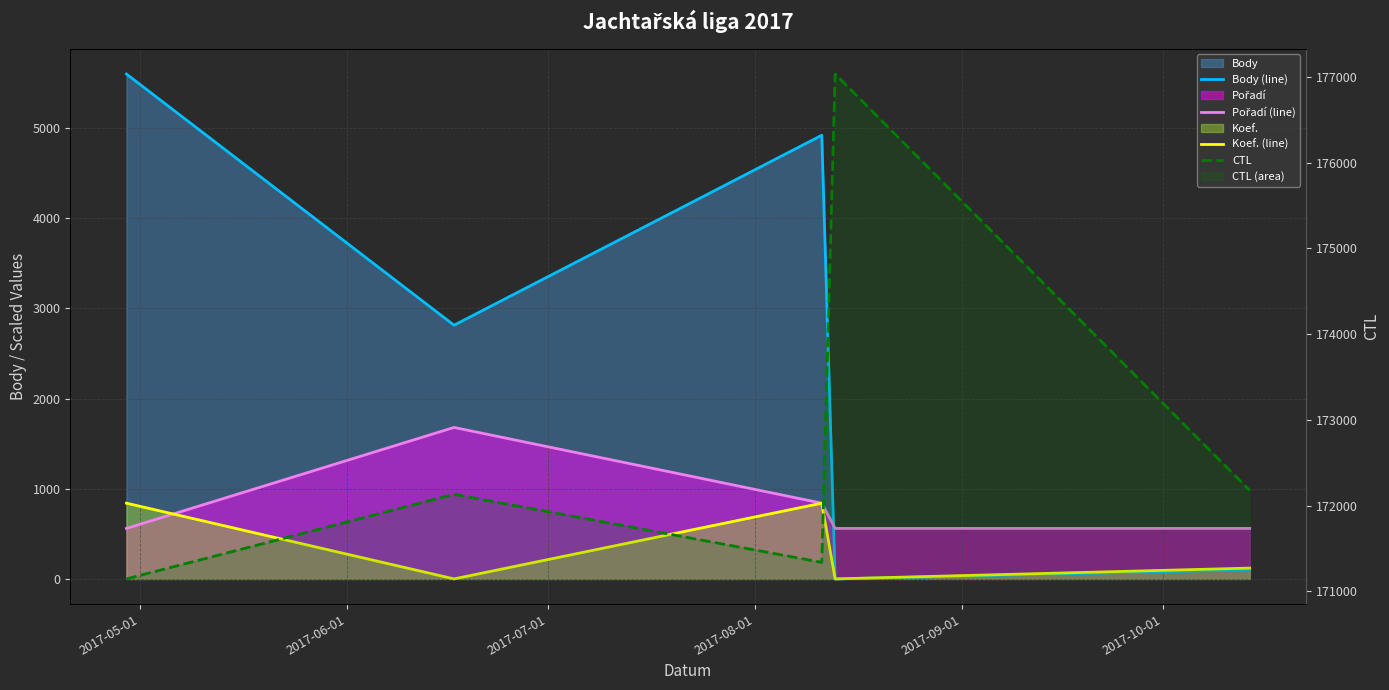

Which series has the largest range (max minus min)?

CTL